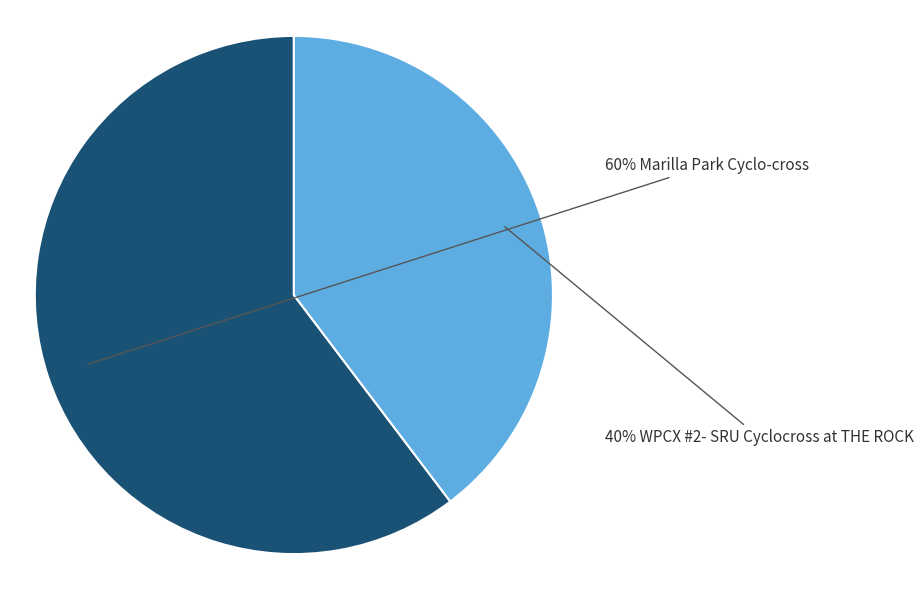

Is there any slice that represents more than half of the pie?

Yes